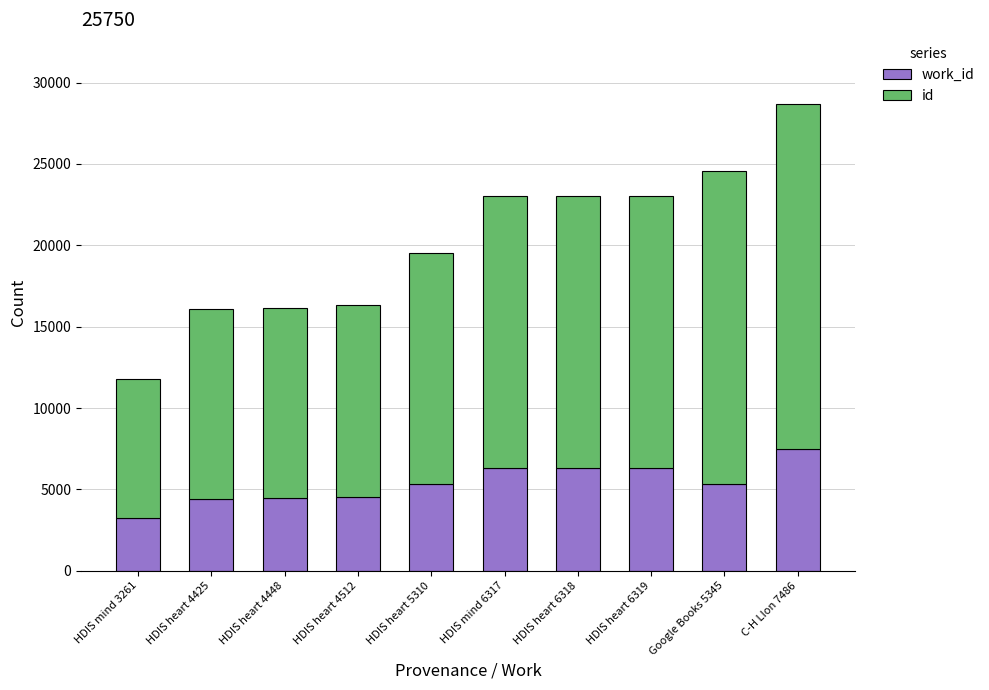

At which category is the sum across all series the highest?

C-H LIon 7486